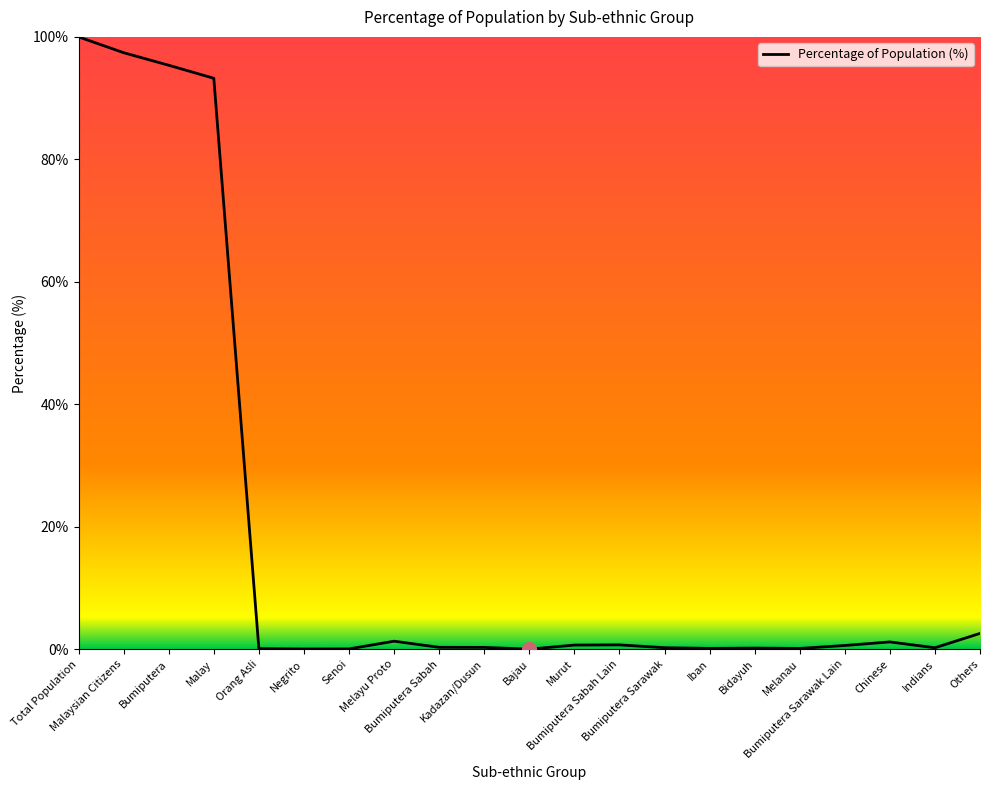

Count the number of categories in the chart.

21